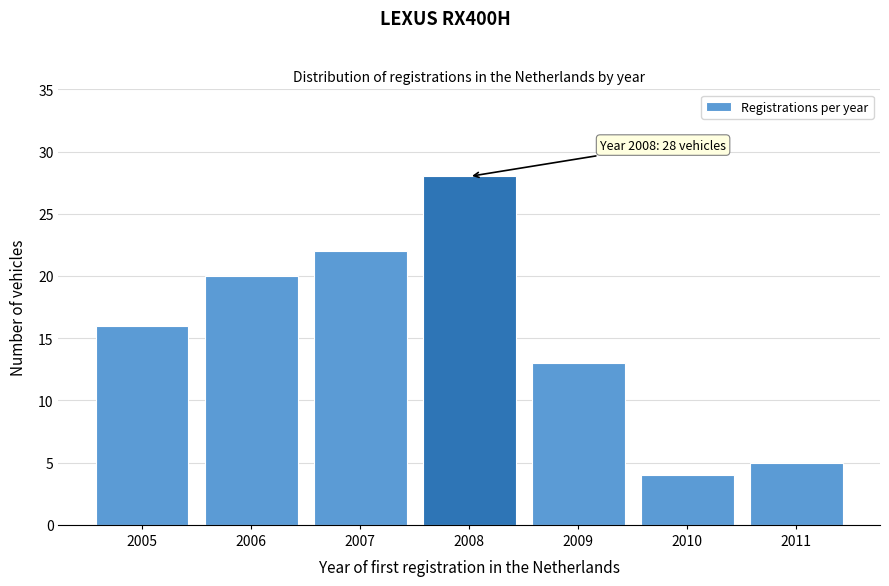

Reading left to right, extract all data points from this chart.

2005=16	2006=20	2007=22	2008=28	2009=13	2010=4	2011=5